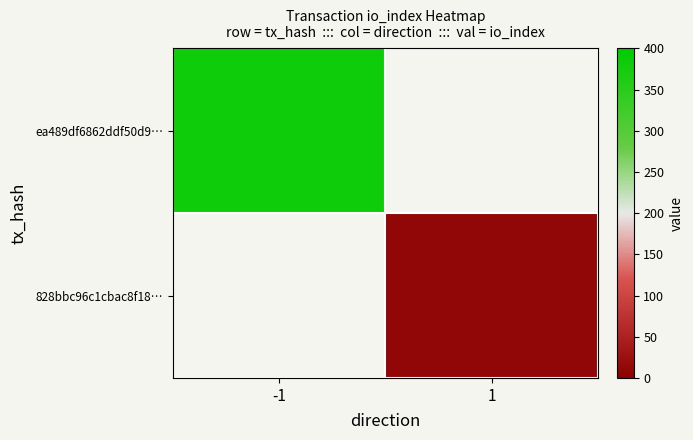

Rank the categories by 828bbc96c1cbac8f18… value from highest to lowest.

-1, 1